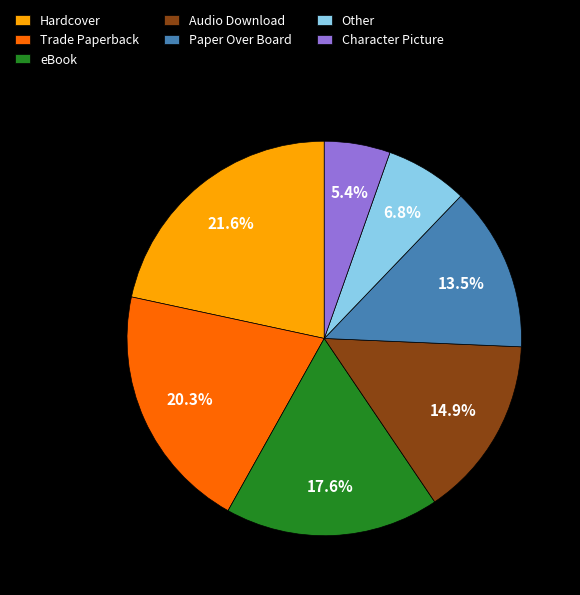

What percentage is NOT represented by Audio Download?

85.1%